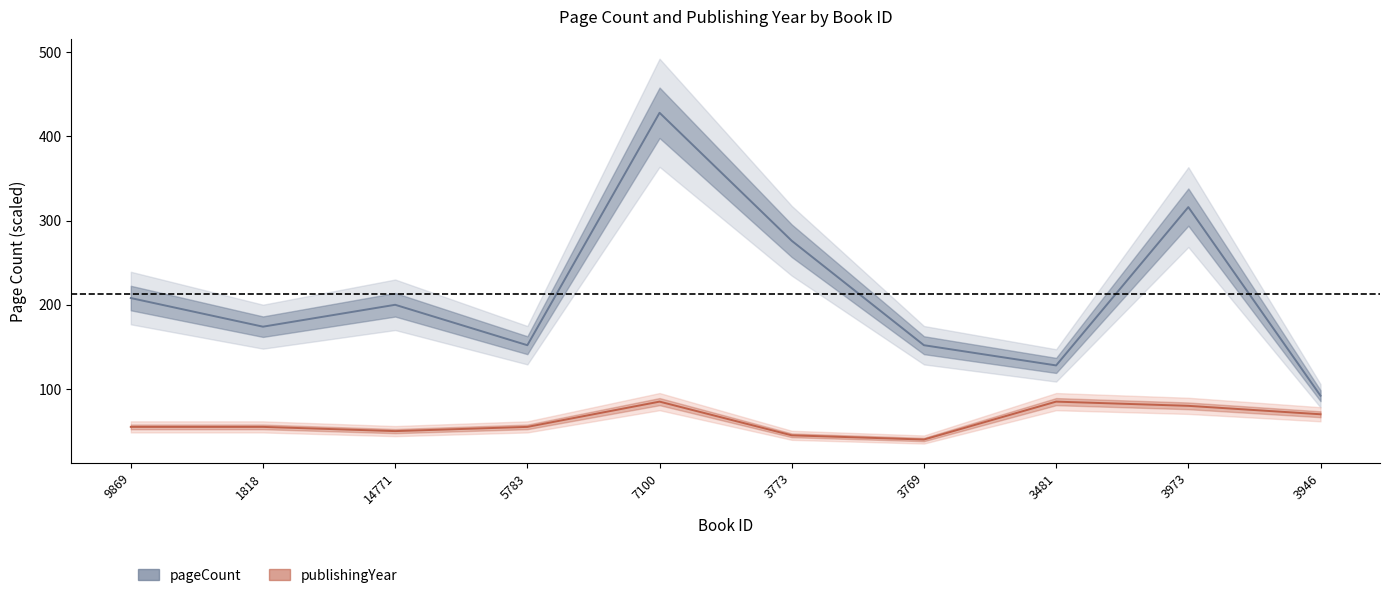

What is the label of the 6th point from the left?

3773